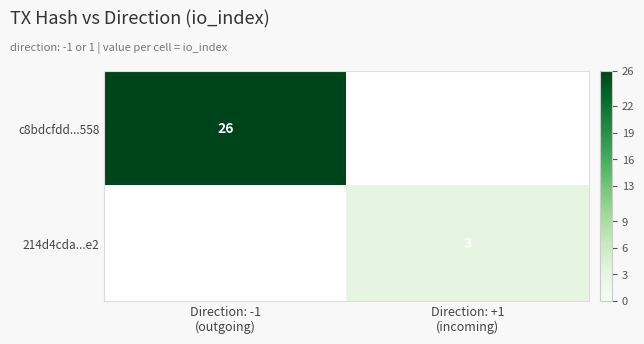

Rank the series by their average value, from lowest to highest.

214d4cda...e2, c8bdcfdd...558